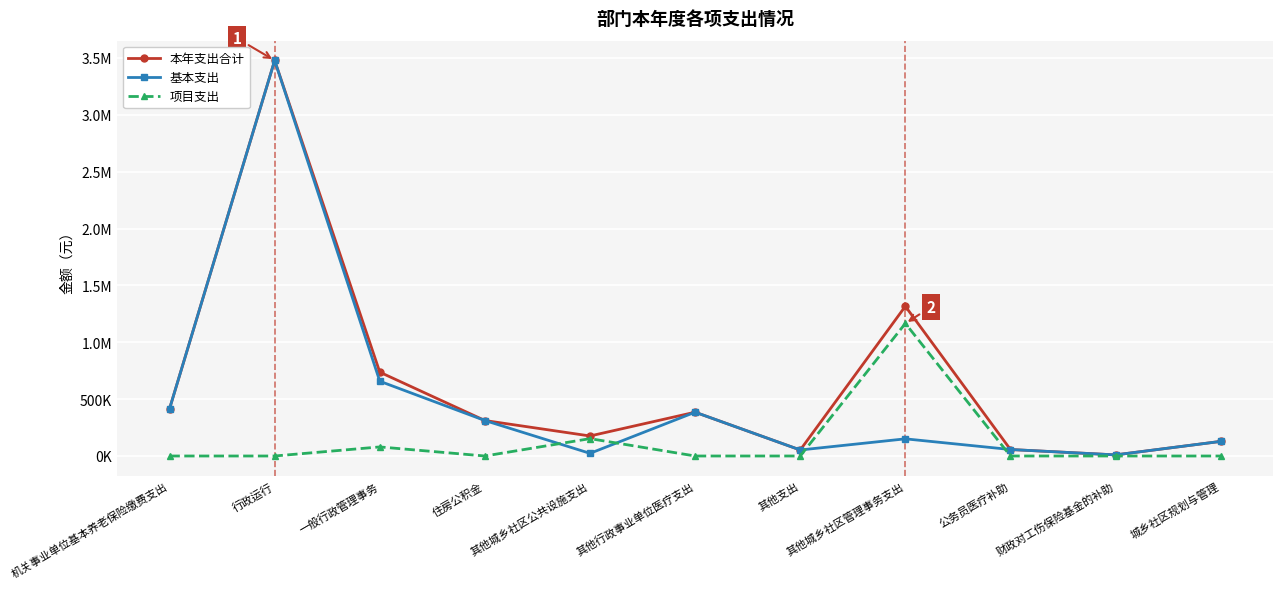

True or false: 本年支出合计 and 基本支出 cross at least once.

False